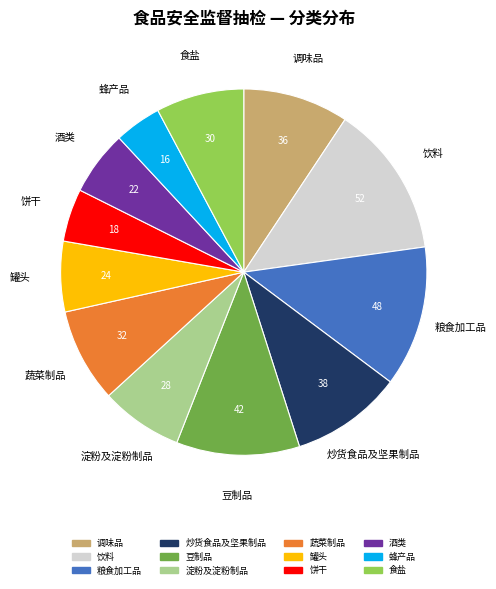

Which has a higher value, 食盐 or 饼干?

食盐